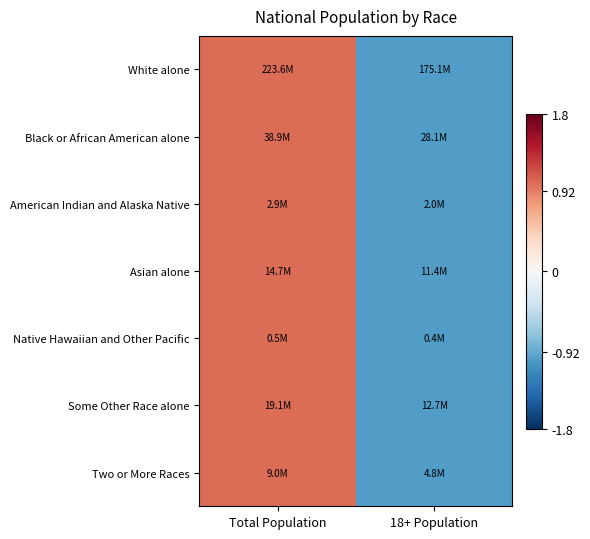

Reading left to right, transcribe all the data shown in this chart.

White alone: Total Population=1	18+ Population=-1
Black or African American alone: Total Population=1	18+ Population=-1
American Indian and Alaska Native: Total Population=1	18+ Population=-1
Asian alone: Total Population=1	18+ Population=-1
Native Hawaiian and Other Pacific: Total Population=1	18+ Population=-1
Some Other Race alone: Total Population=1	18+ Population=-1
Two or More Races: Total Population=1	18+ Population=-1